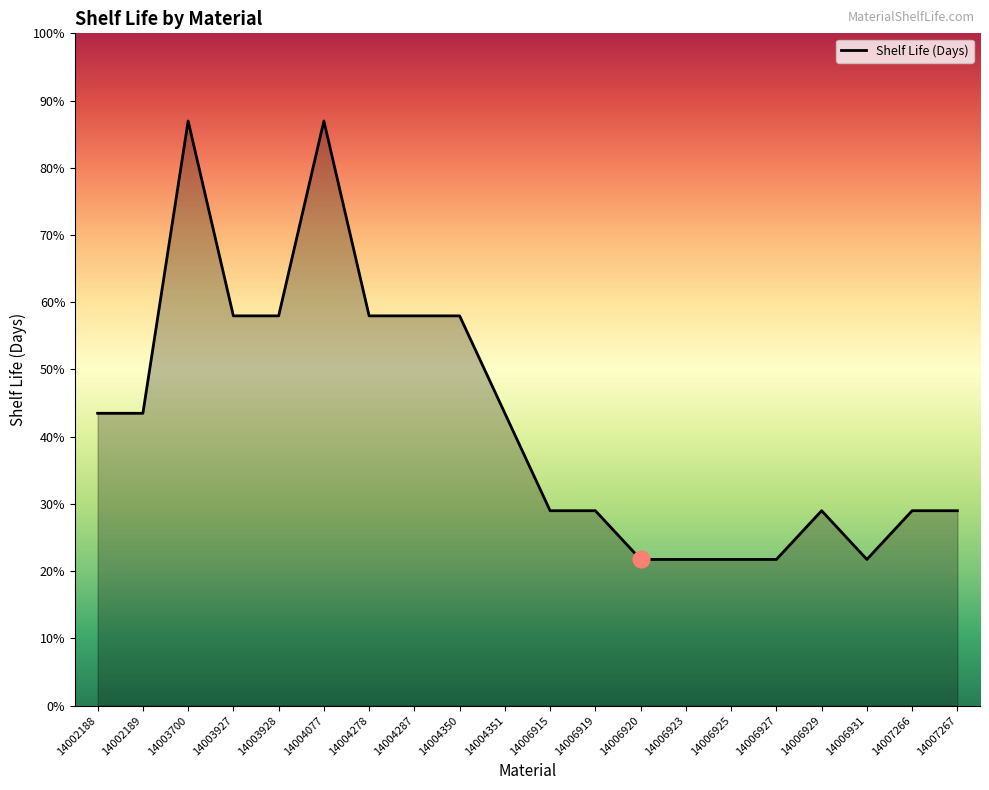

Does the chart display data point markers on the line(s)?

No